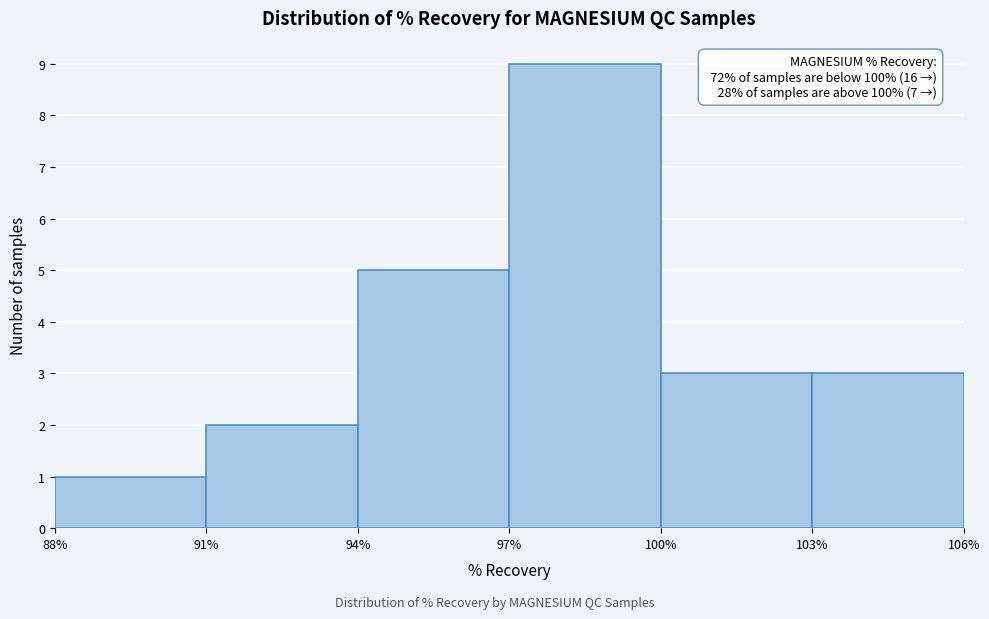

Which range on the x-axis has the tallest bar?

97% to 100%